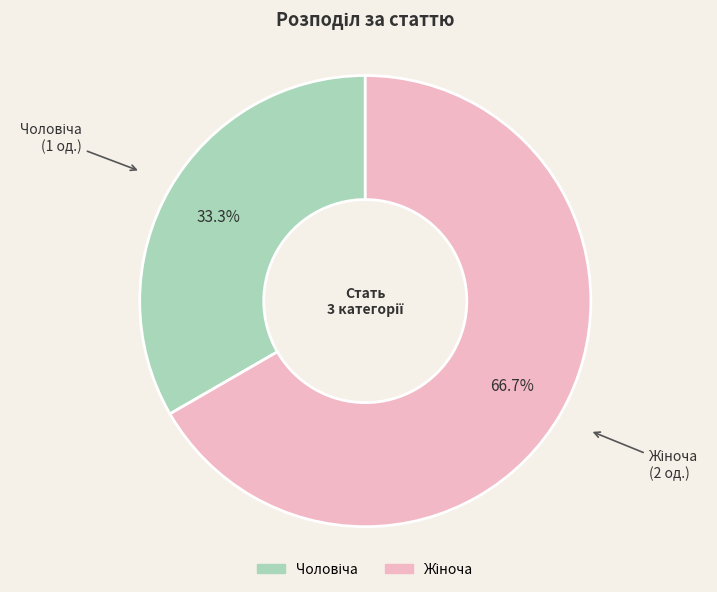

Is there any slice that represents more than half of the pie?

Yes